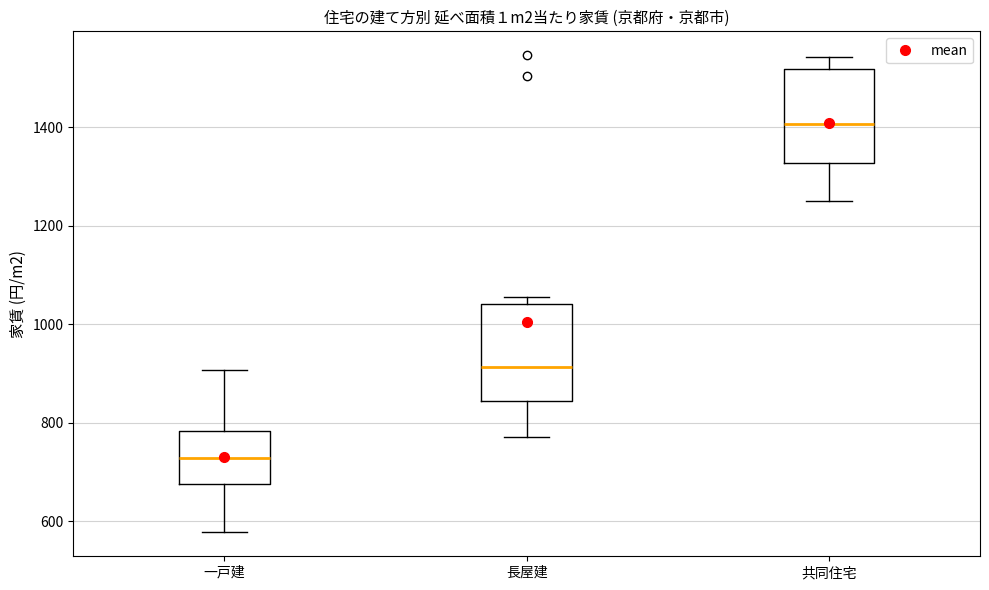

Which box has the lowest median line?

一戸建